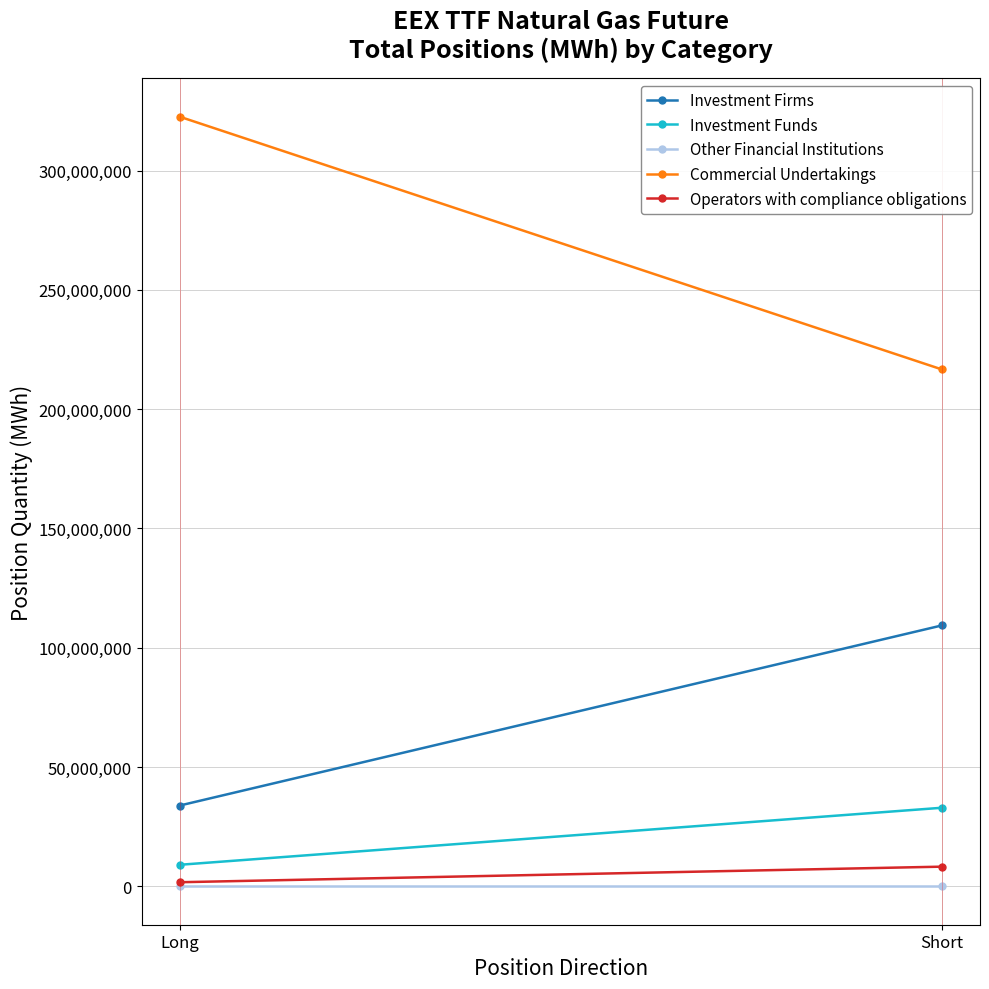

Reading left to right, extract all data points from this chart.

Investment Firms: Long=33822271	Short=109322631
Investment Funds: Long=8992147	Short=32898506
Other Financial Institutions: Long=0	Short=0
Commercial Undertakings: Long=322549828	Short=216616632
Operators with compliance obligations: Long=1683304	Short=8209781